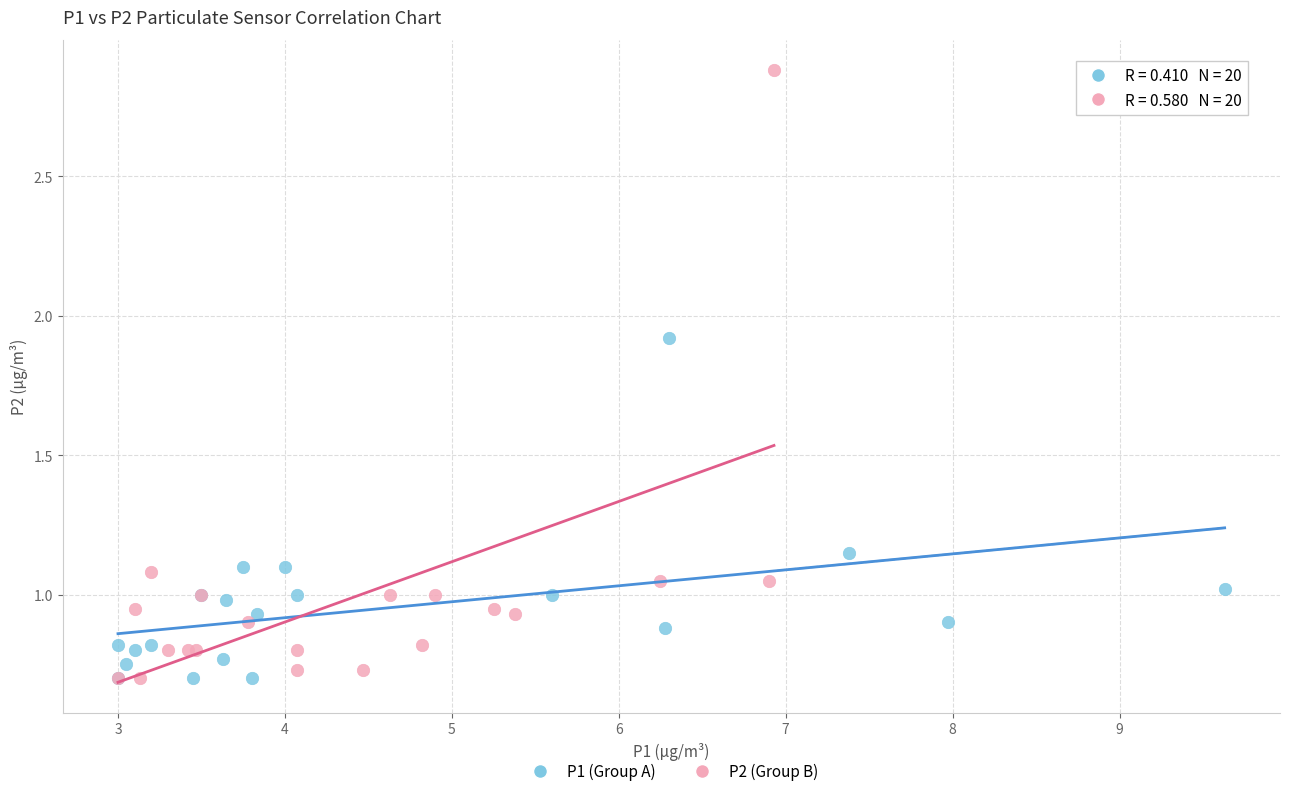

Which series has the widest spread of Y values?

P2 (Group B)